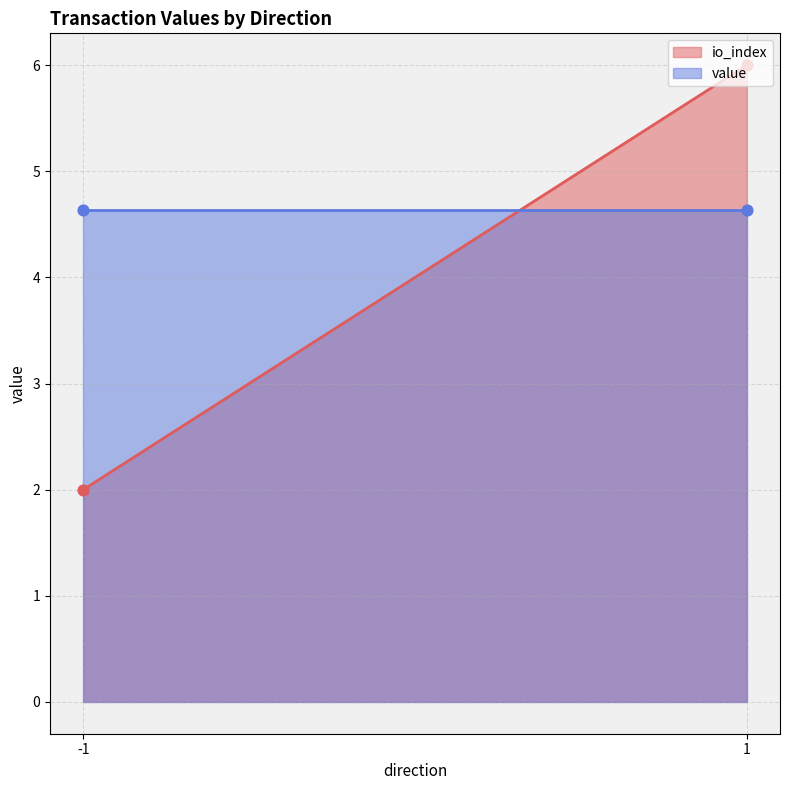

What are all the series names shown in the legend?

io_index, value